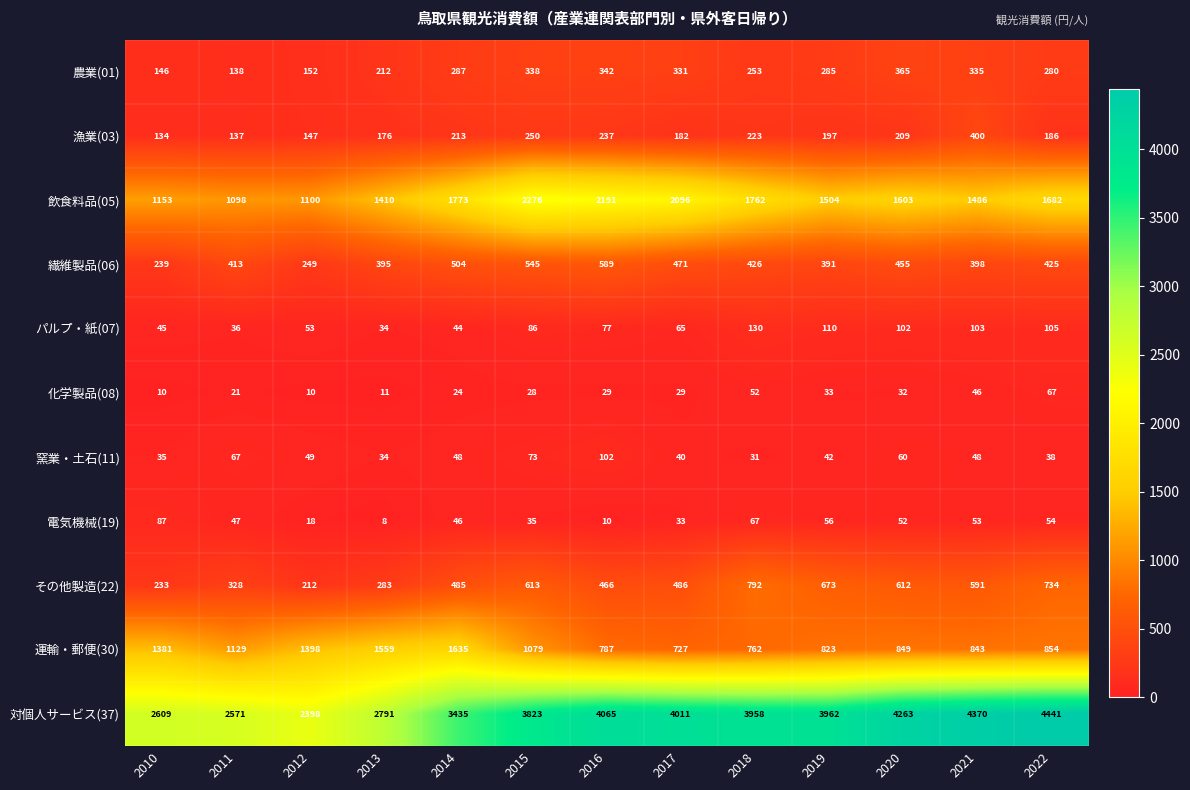

True or false: 電気機械(19) has a value of 46 at 2014.

True